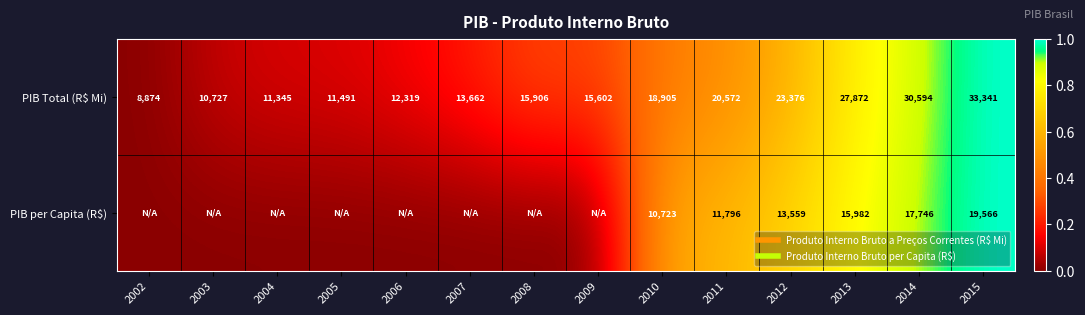

How many positive values does the PIB per Capita (R$) series have?

6